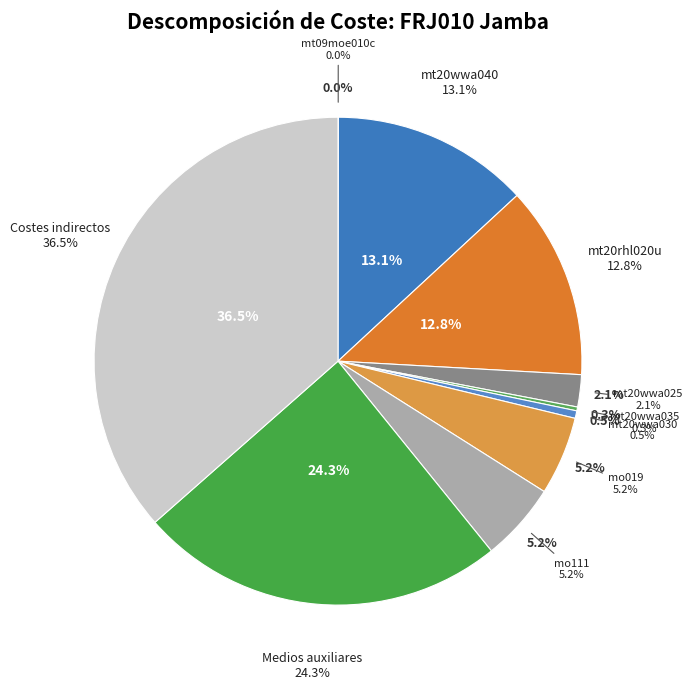

To the nearest percent, what is the combined percentage of mt20wwa025 and mt20wwa035?

2%